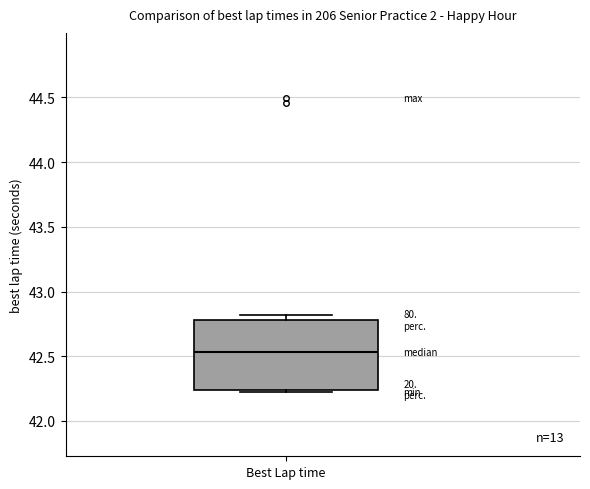

Where does the median line of the box for Best Lap time sit on the y-axis? The values are not printed on the chart, so give them approximately, as read against the axis.

42.55